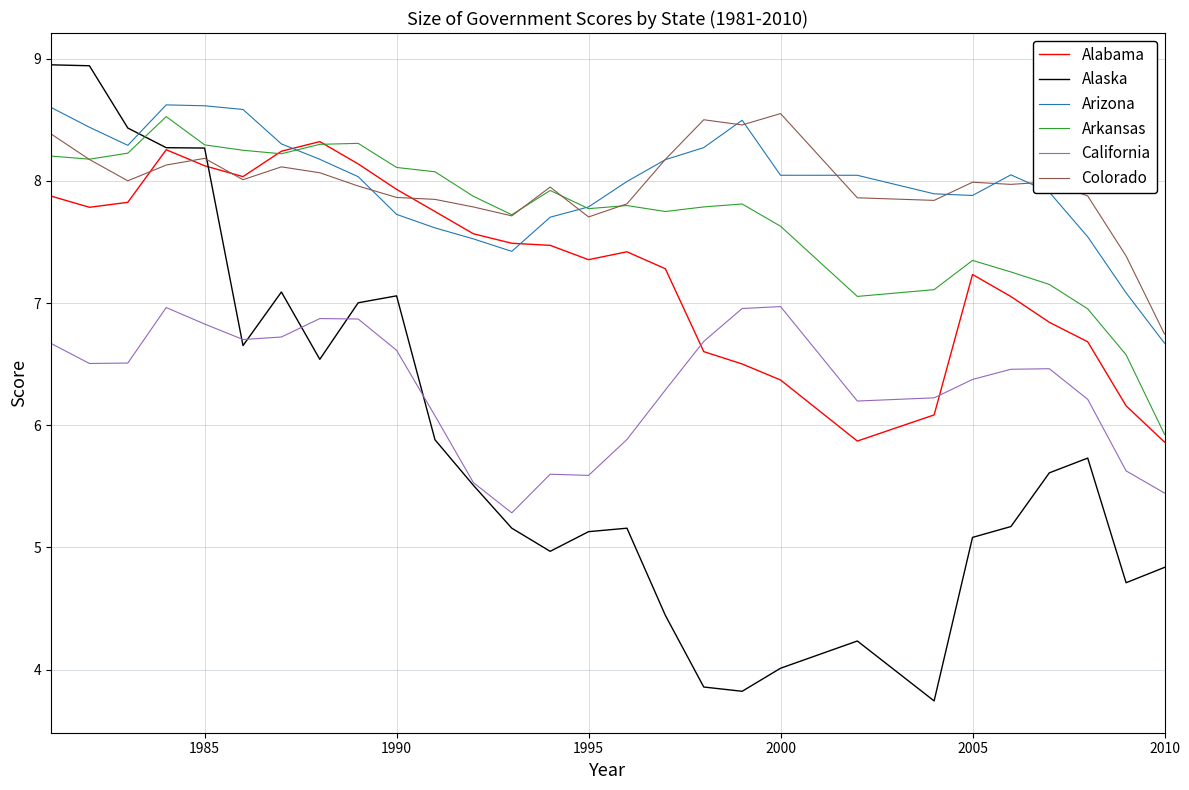

What is the minimum value for Arizona?

6.7